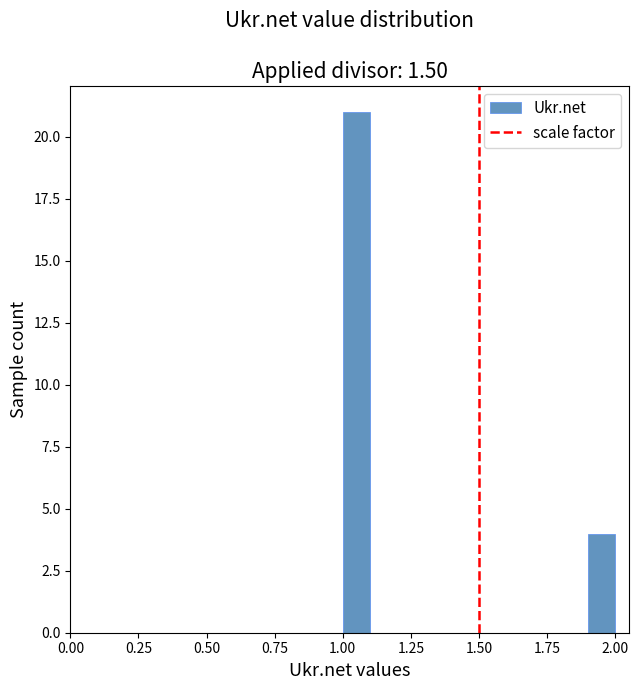

Read against the x-axis, roughly where is the centre of the tallest bar?

1.05